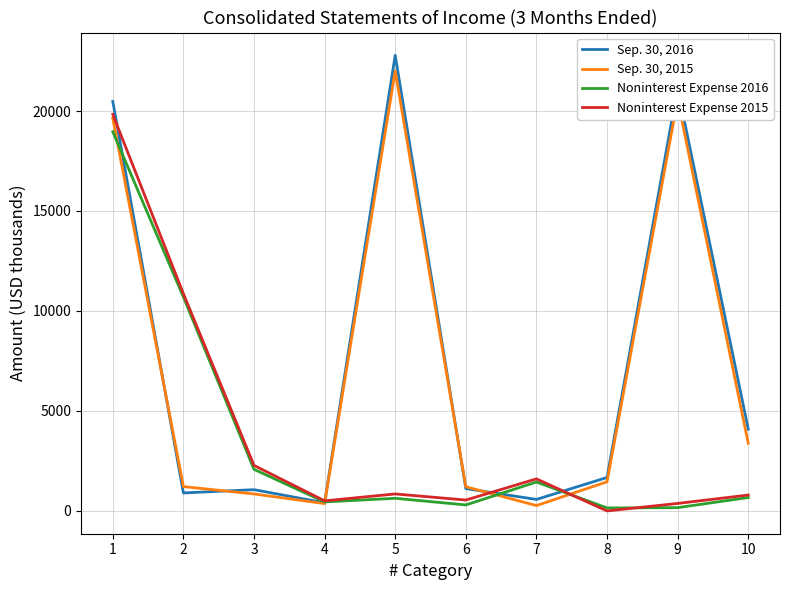

The value of Noninterest Expense 2015 at 3 is 2259. True or false?

True